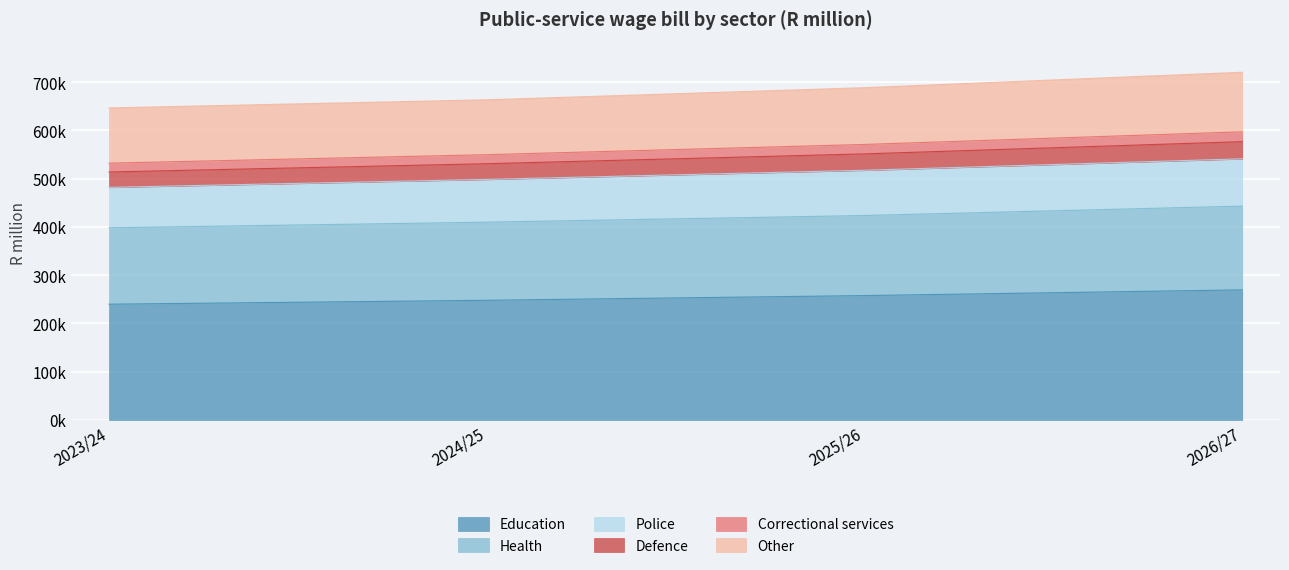

What position from the right is 2025/26?

2